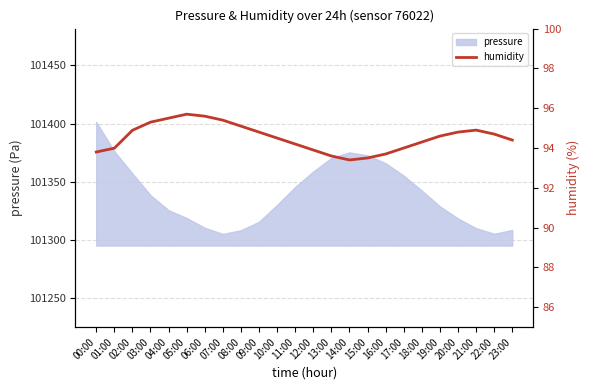

True or false: pressure has a value of 101328.9 at 19:00.

True